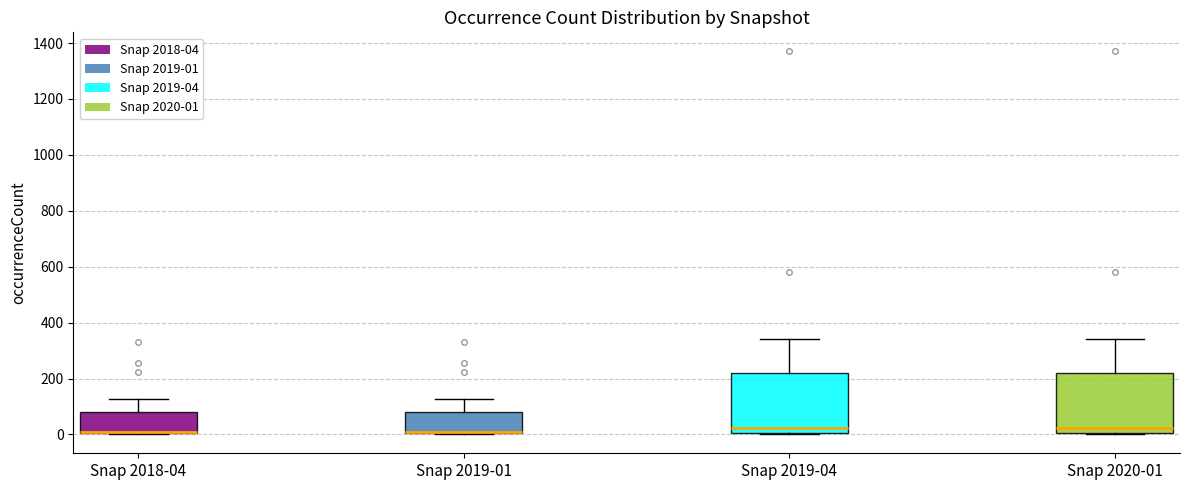

Where is the upper edge of the box for Snap 2020-01 on the y-axis? The values are not printed on the chart, so give them approximately, as read against the axis.

220